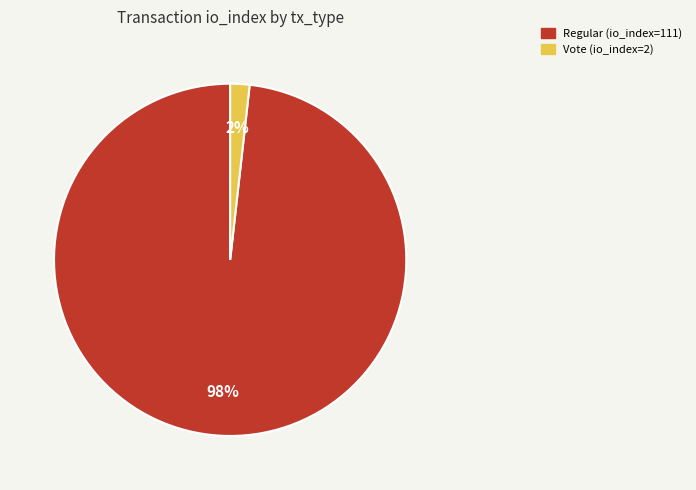

To the nearest percent, what is the difference between the Vote (io_index=2) and Regular (io_index=111) slice percentages?

96%